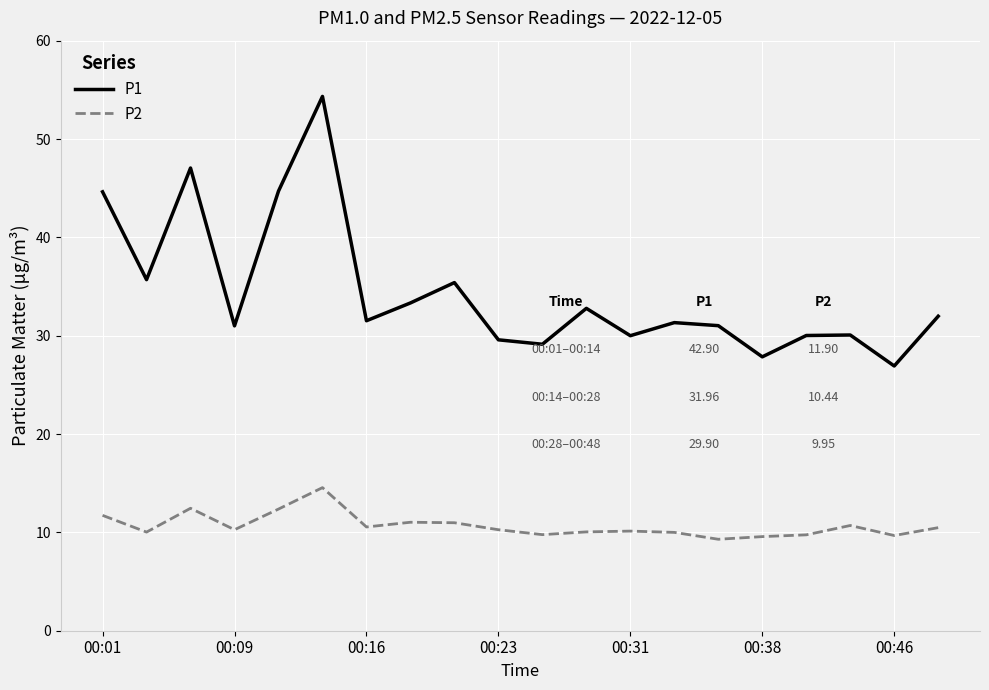

True or false: P2 has more than 0 interior local peaks.

True